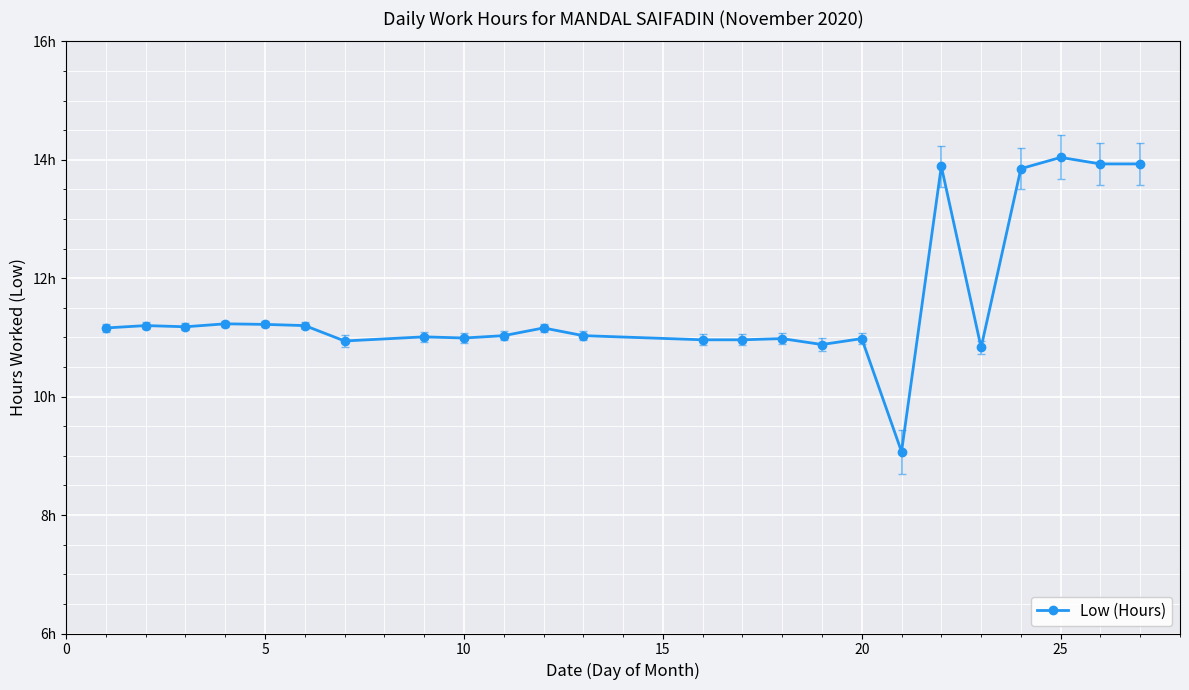

Does the chart have visible grid lines?

Yes